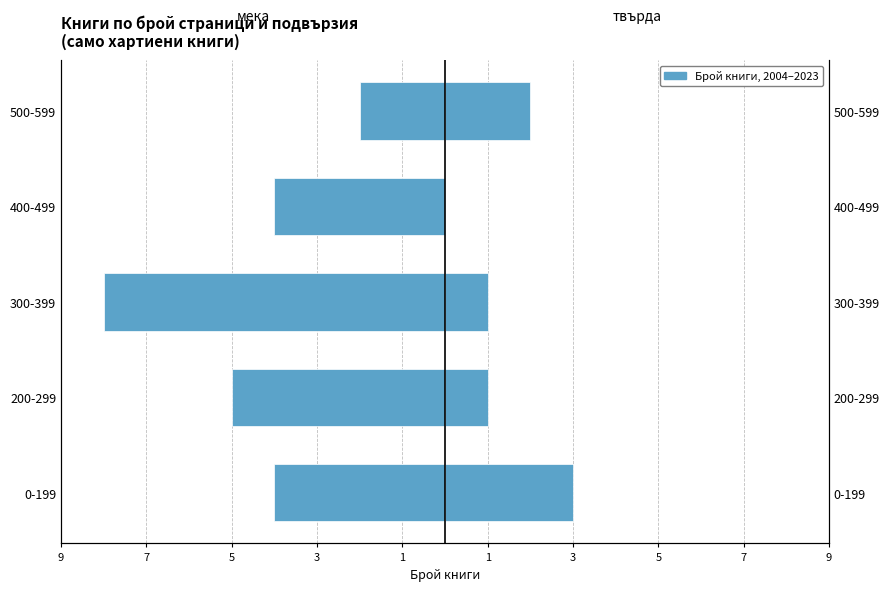

The value of твърда at 200-299 is 2. True or false?

False